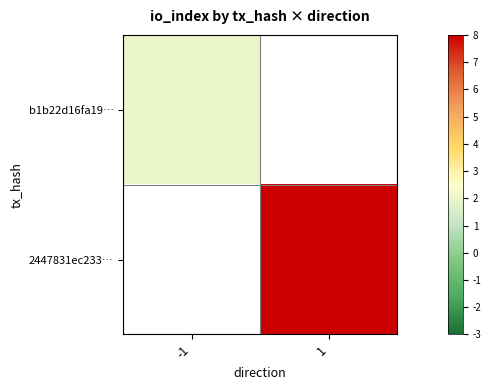

The 2447831ec233… series shows 28.0 at 1. True or false?

True